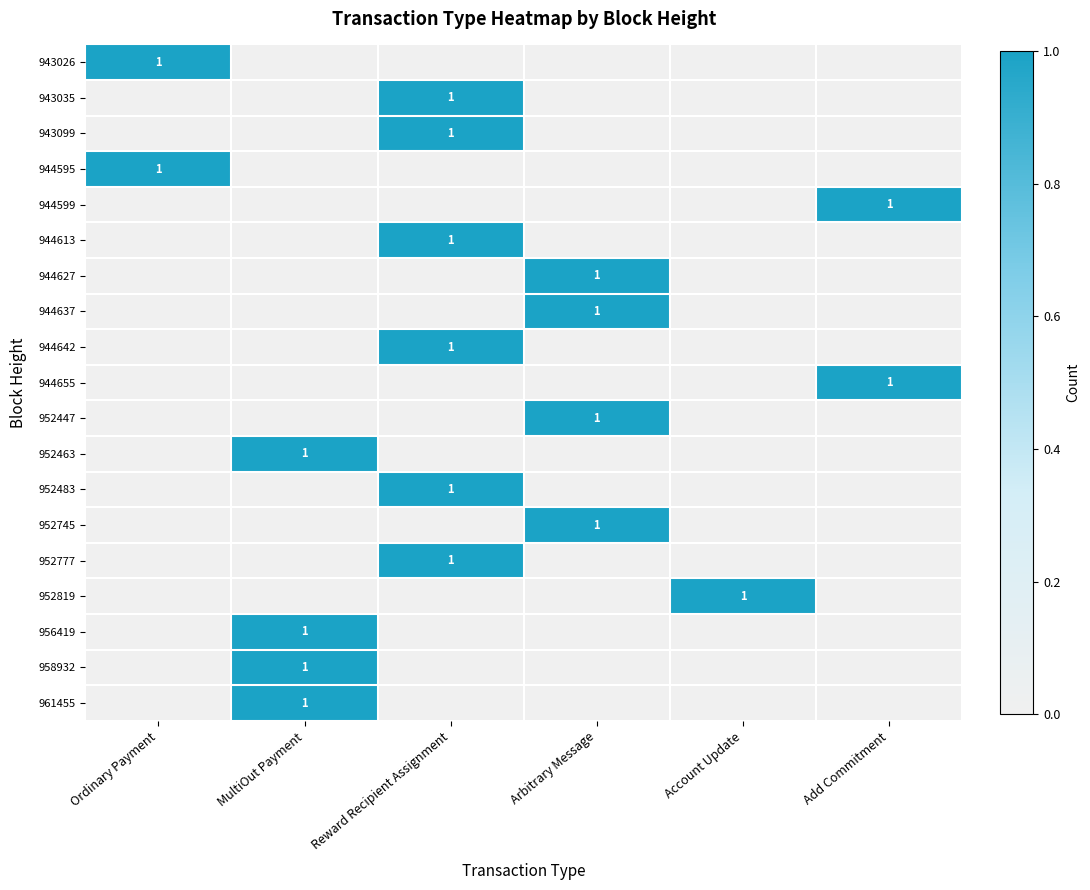

Count the number of data series in this chart.

19